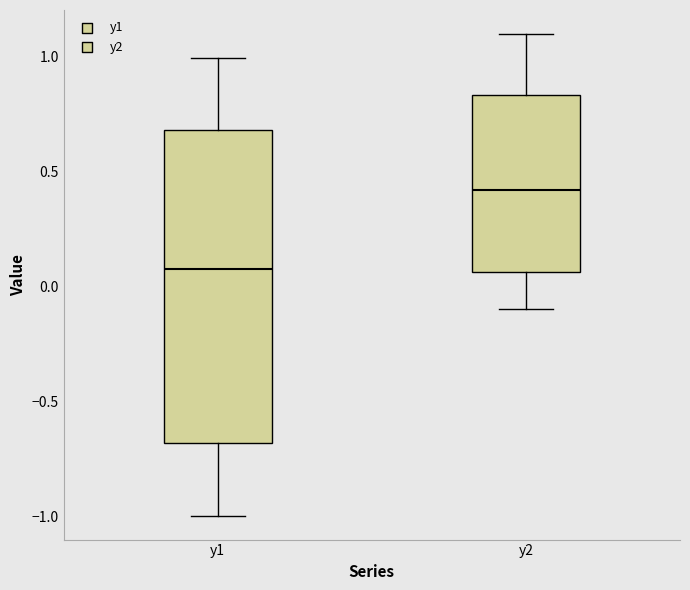

Comparing the boxes themselves (not the whiskers), which one is the tallest?

y1